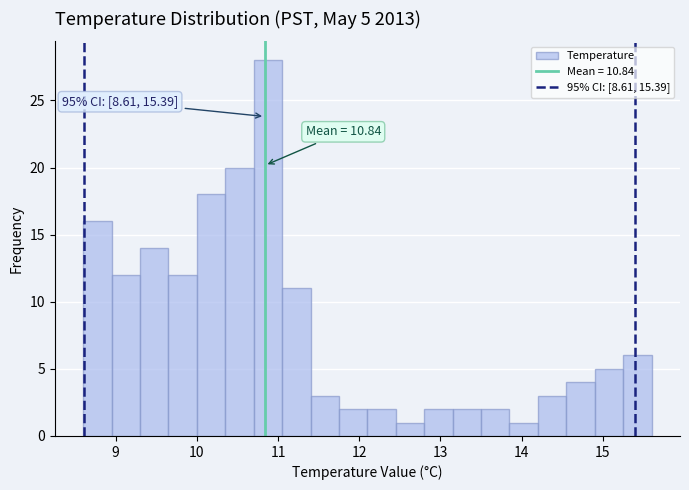

Read against the x-axis, roughly where is the centre of the tallest bar?

10.9